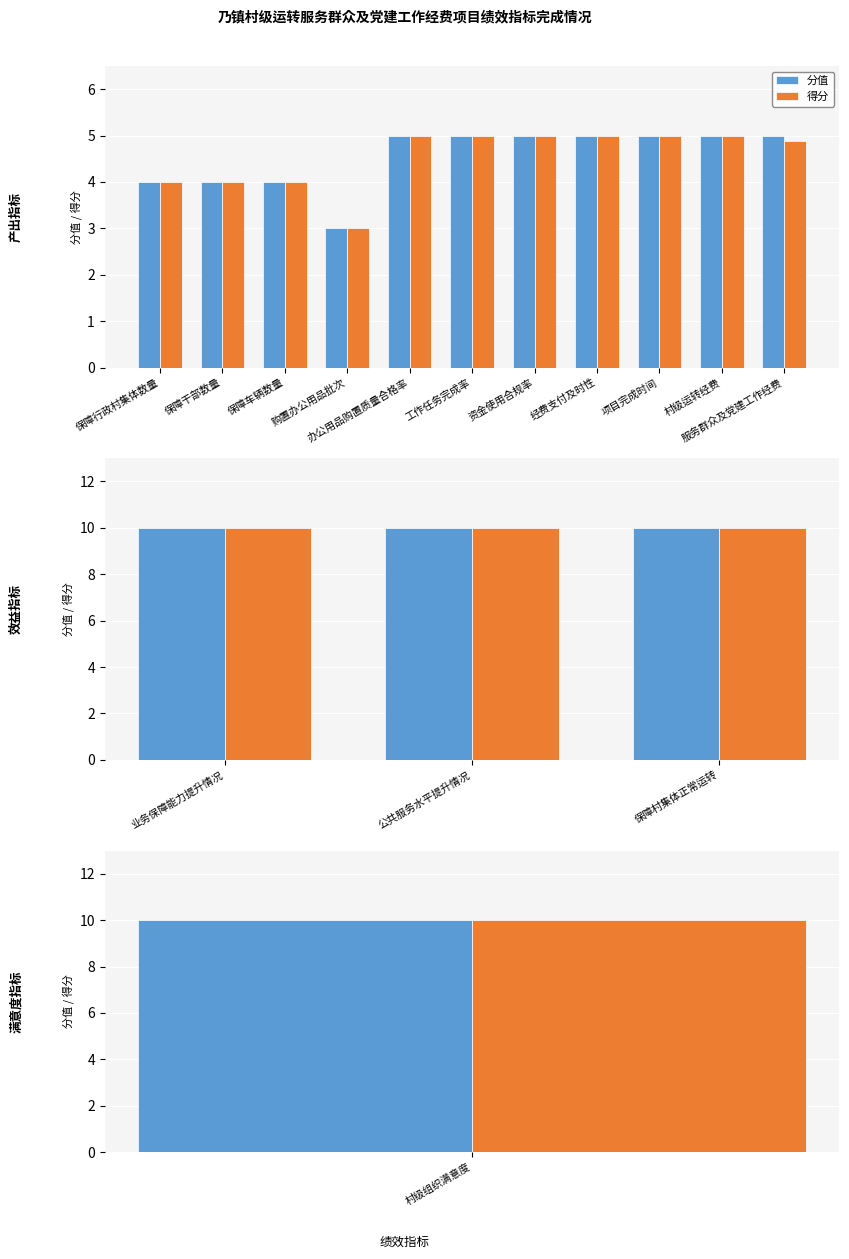

What are all the series names shown in the legend?

分值, 得分